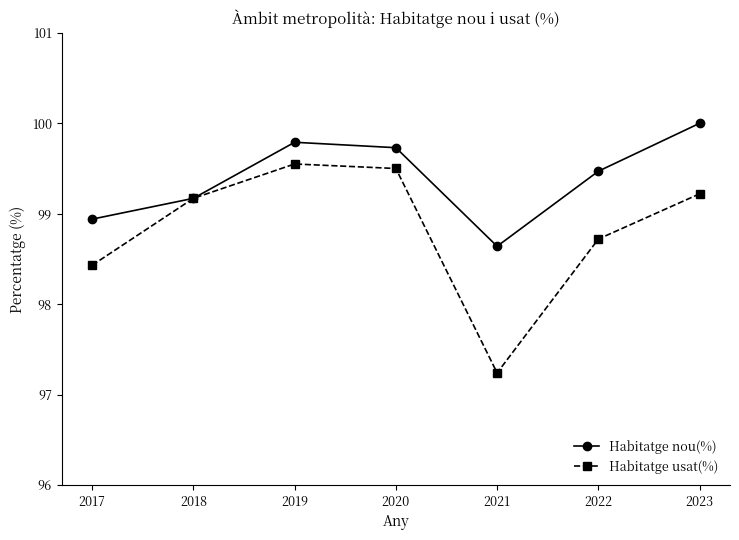

What is the smallest value displayed?

97.2